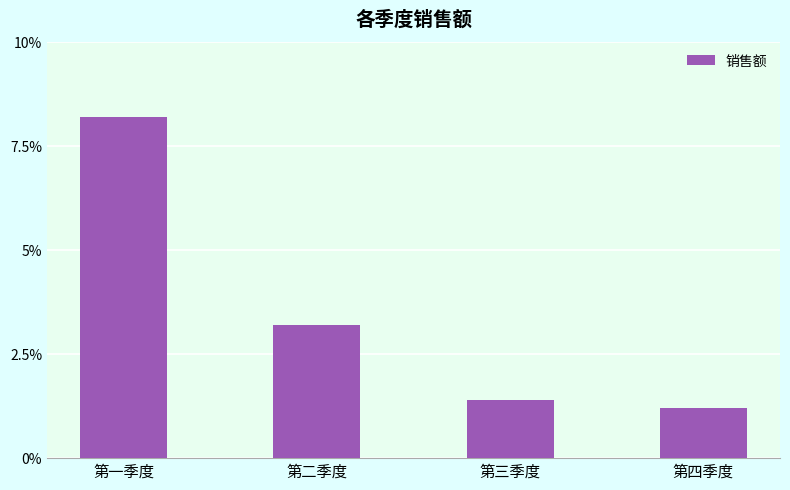

How many values are below 3?

2